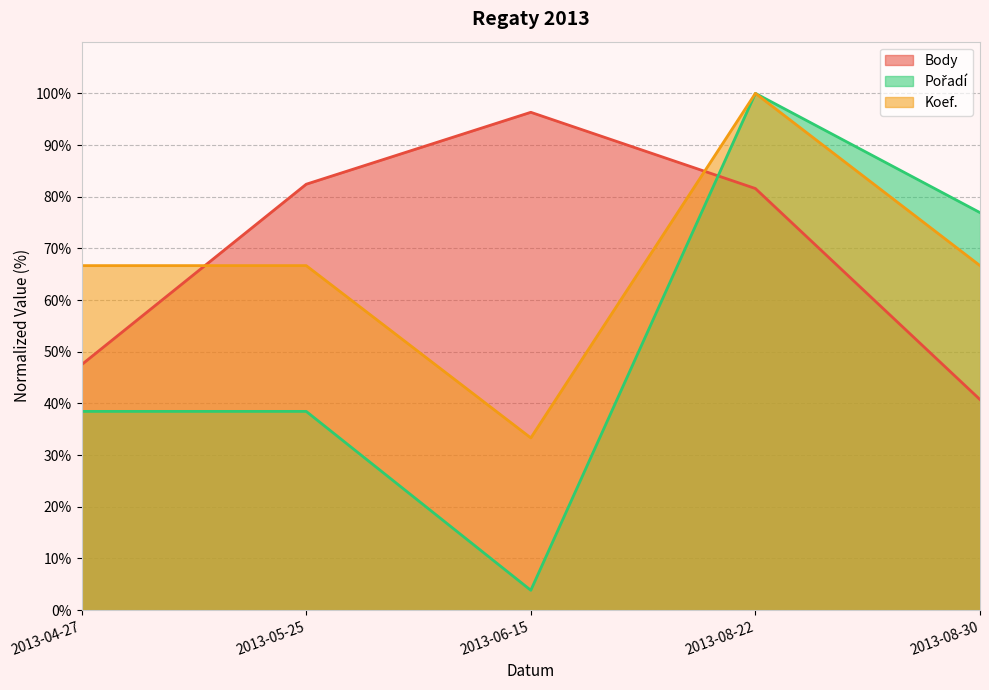

How many interior local valleys does the Pořadí series have?

1